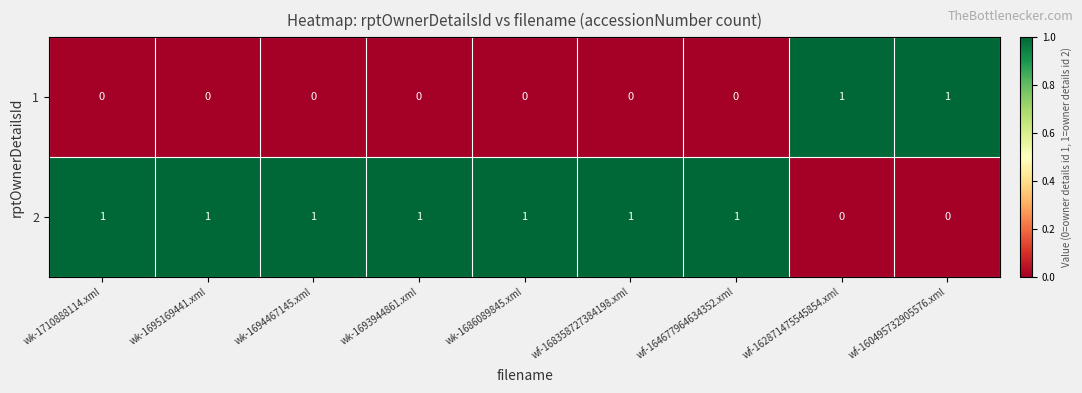

Rank the series at wk-1686089845.xml from highest to lowest value.

2, 1